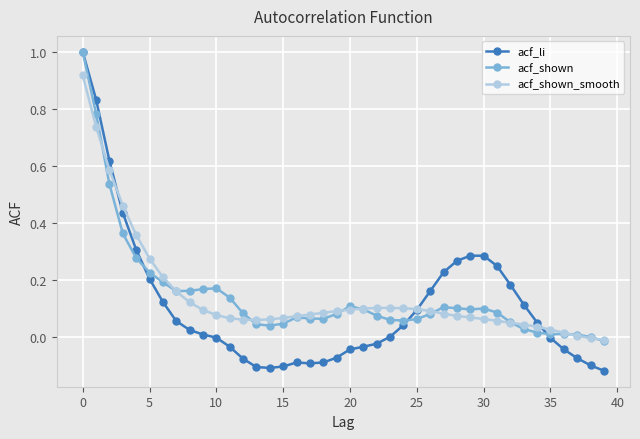

Which series has the widest spread of values?

acf_li